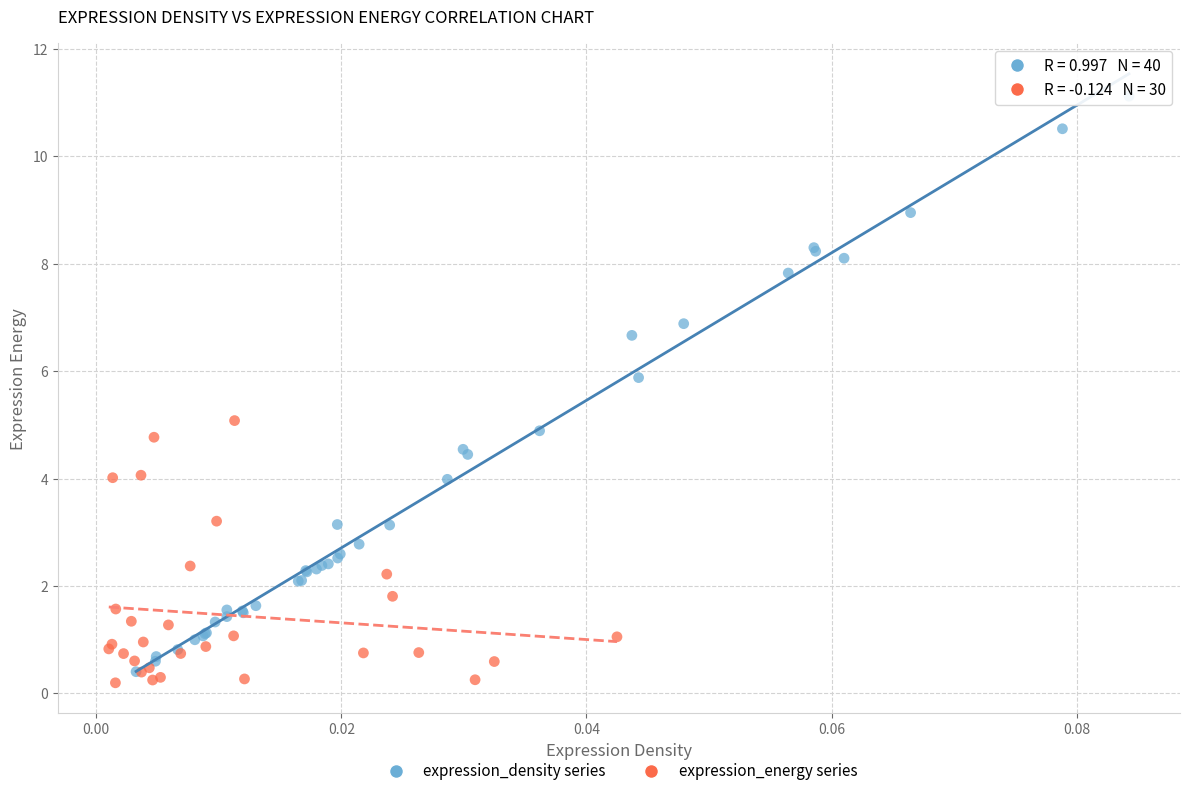

Which series has the widest spread of Y values?

expression_density series